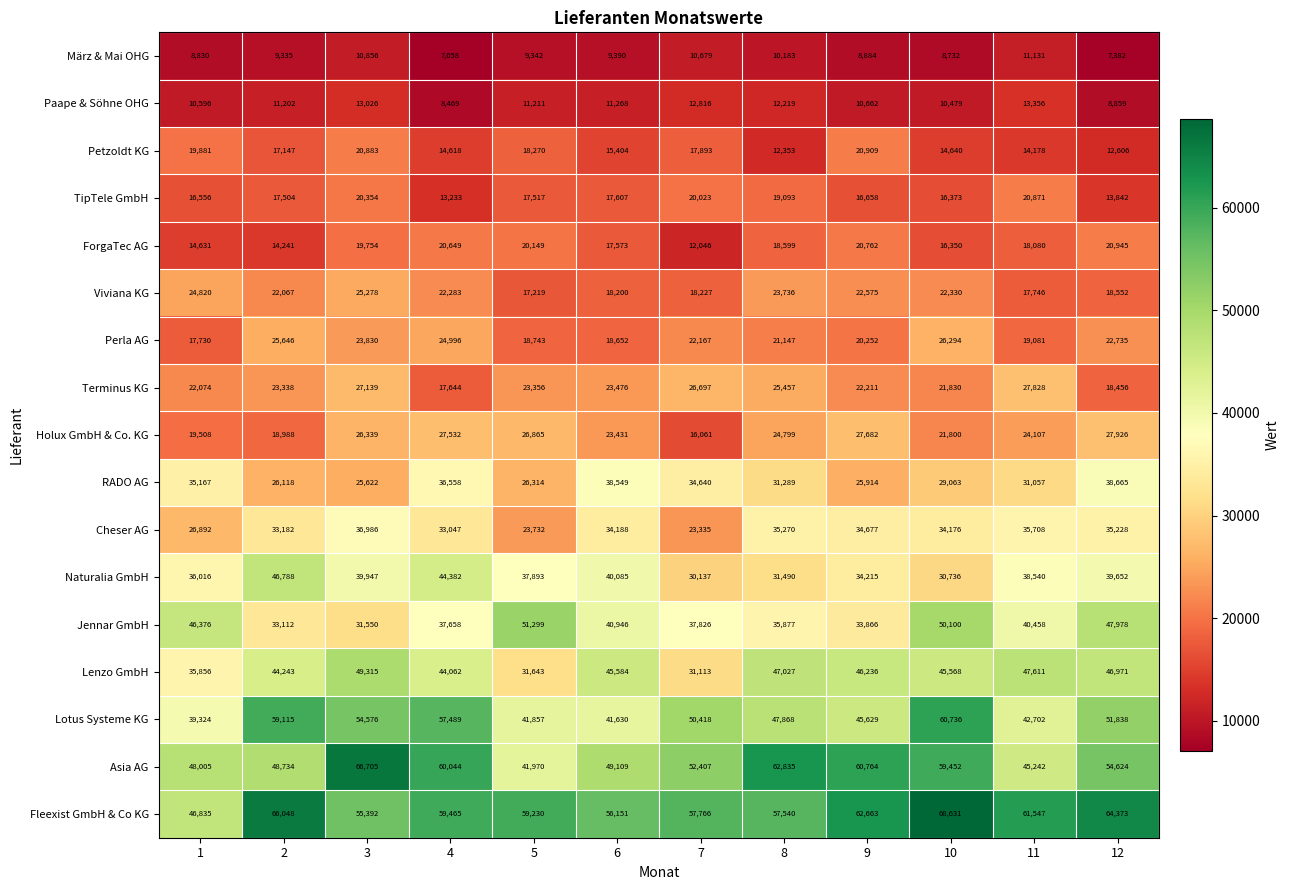

Count the number of data series in this chart.

17